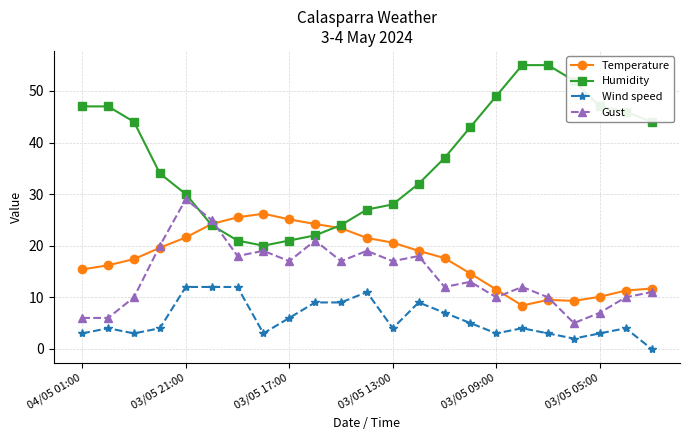

What is the average value of the Temperature series?

17.6